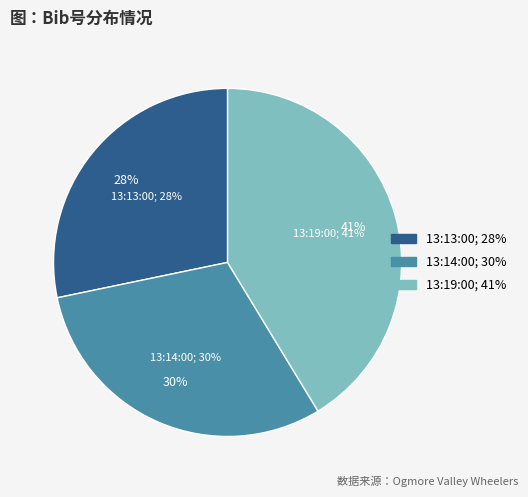

Does any single category account for the majority?

No